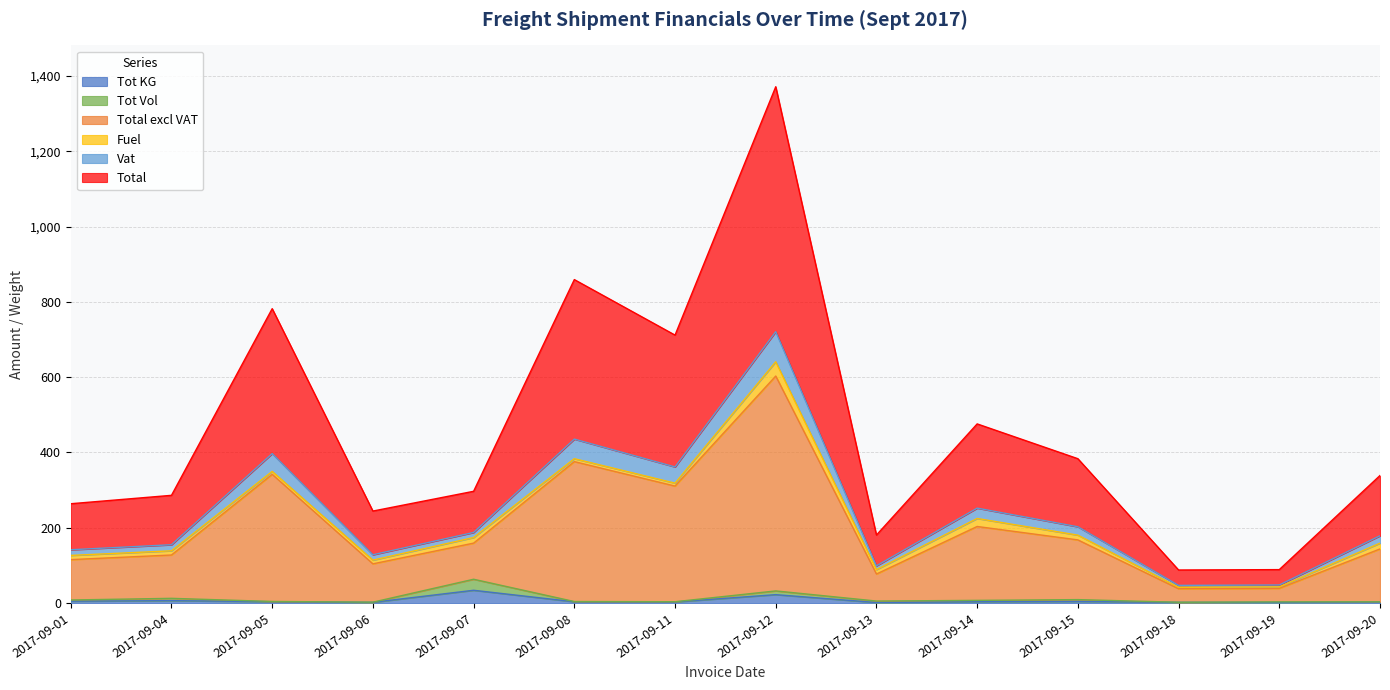

At which category does the chart reach its minimum across all series?

2017-09-13